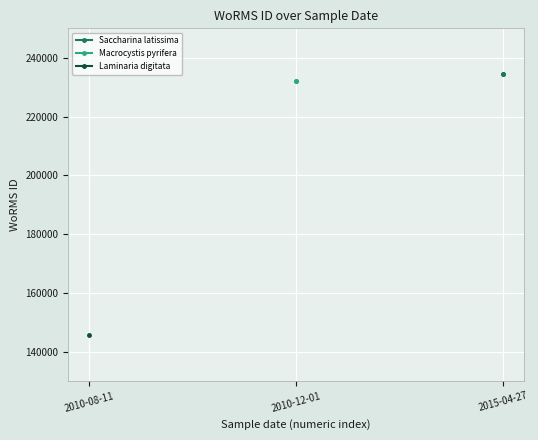

True or false: Macrocystis pyrifera has a value of 413063 at 2010-12-01.

False